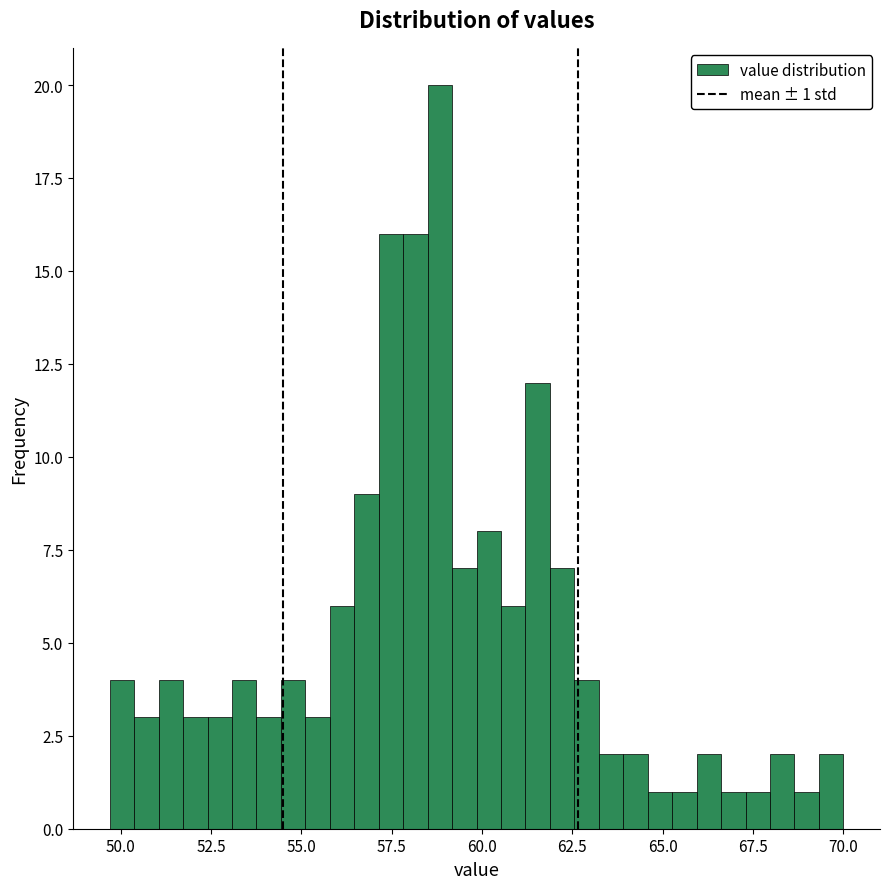

Around what value on the x-axis is the tallest bar? Give the approximate position of its centre, as read against the axis.

59.0